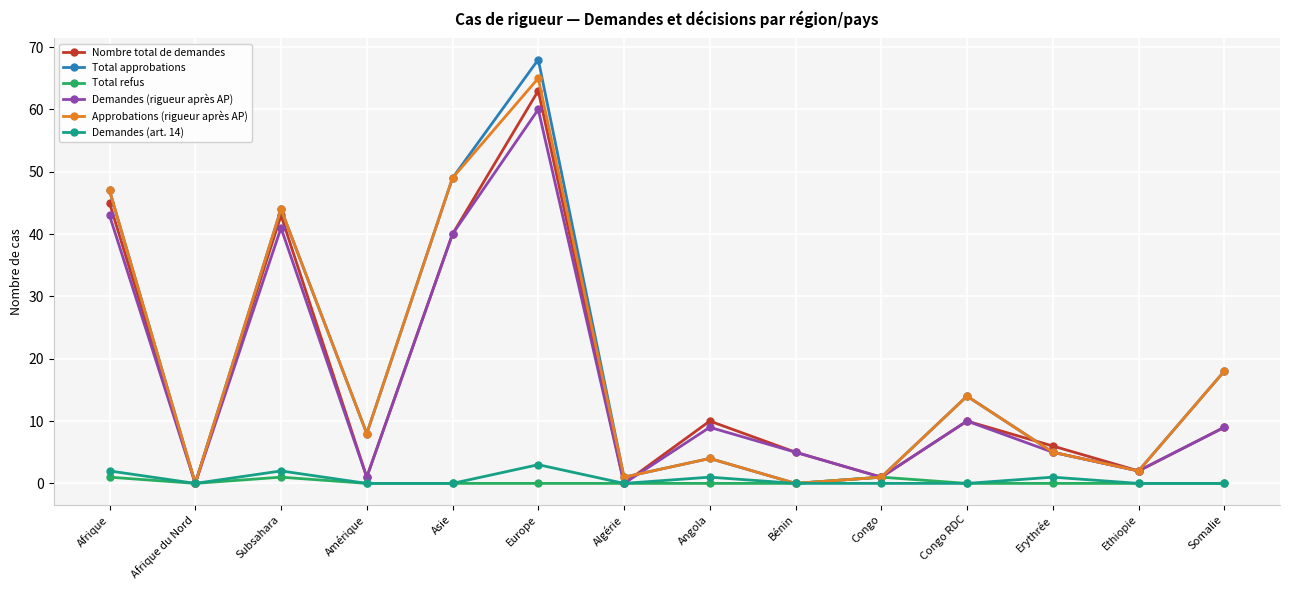

How many interior local peaks does the Total approbations series have?

4